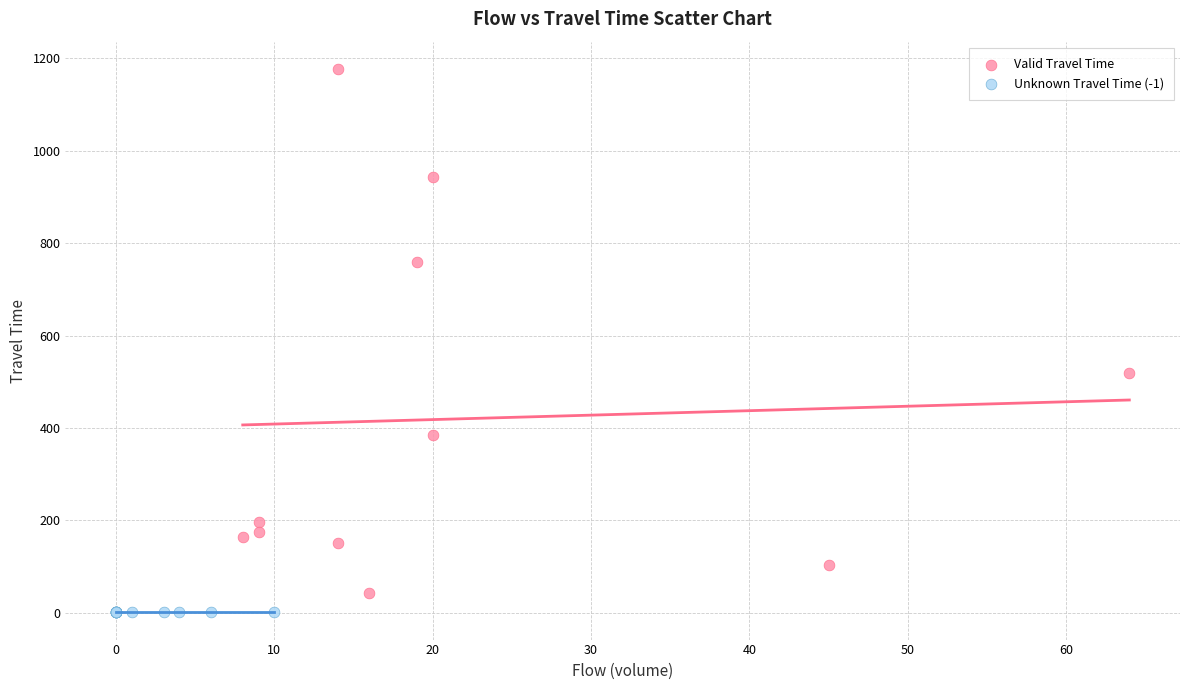

Which series reaches the minimum Y coordinate?

Unknown Travel Time (-1)